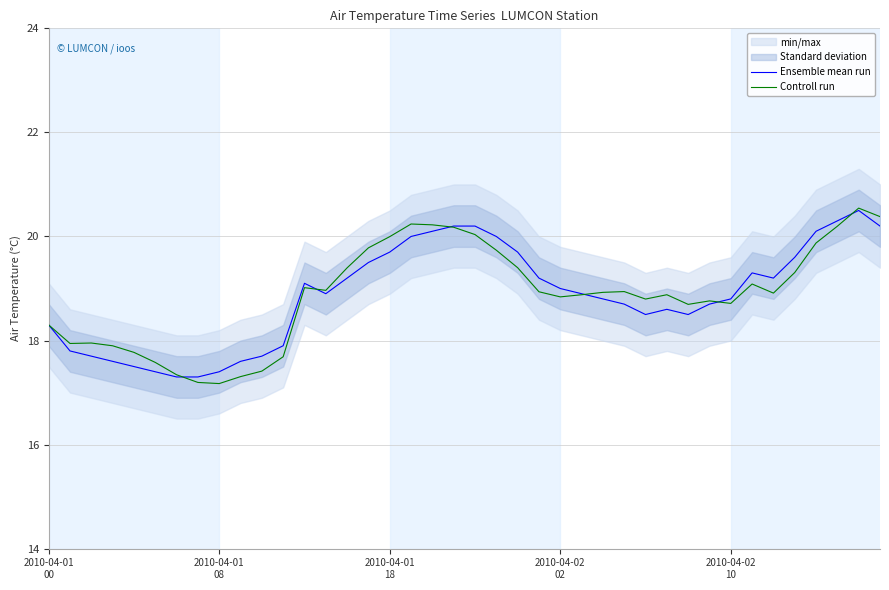

Is the value of Ensemble mean run at 37 greater than the value of Controll run at 23?

Yes